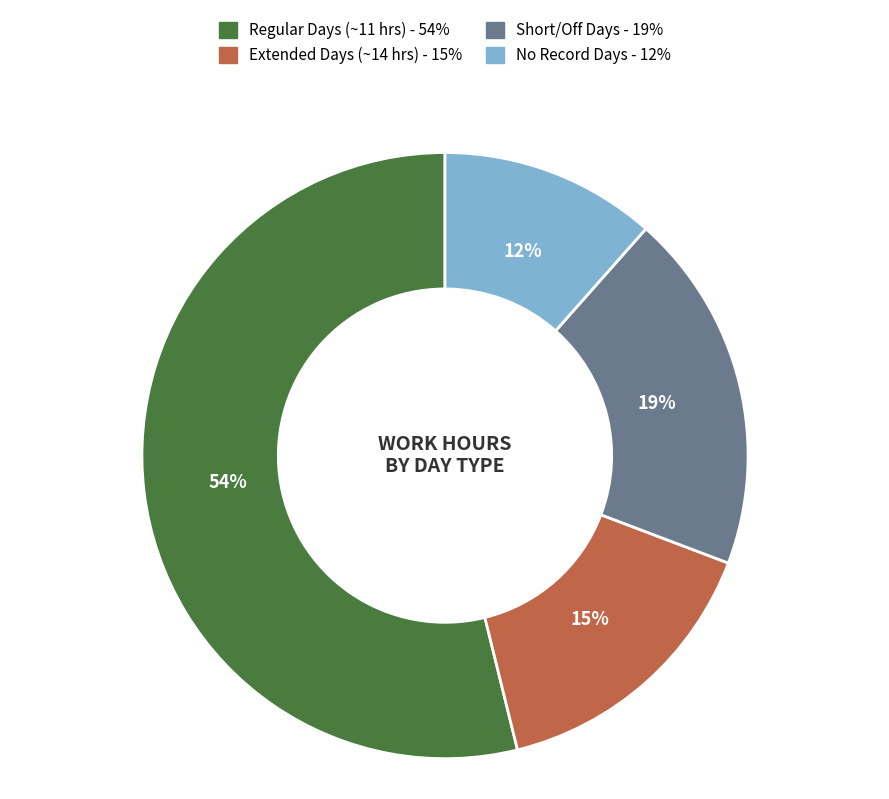

Count the number of slices in the pie.

4